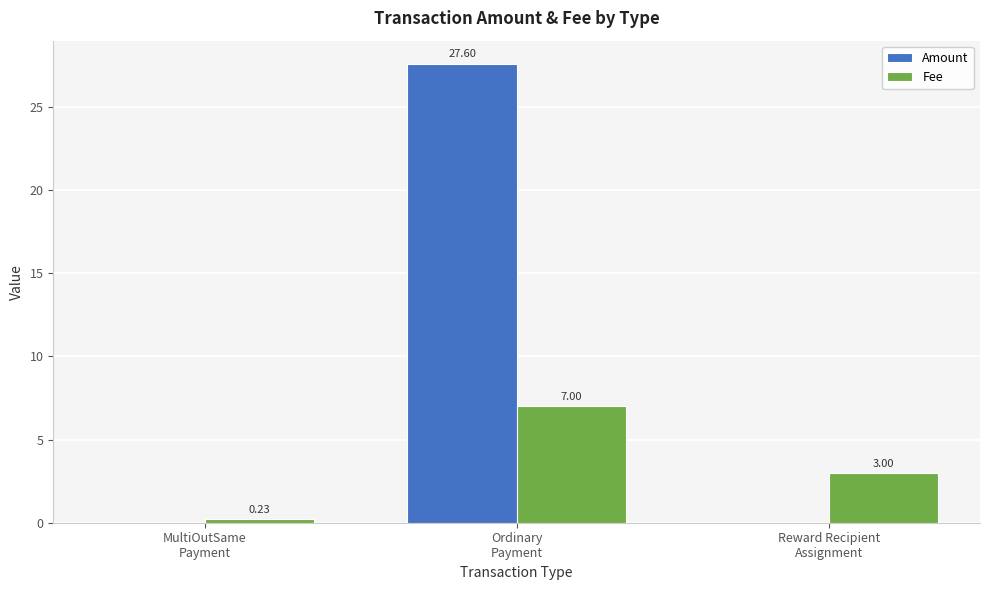

Which series has the largest total across all categories?

Amount